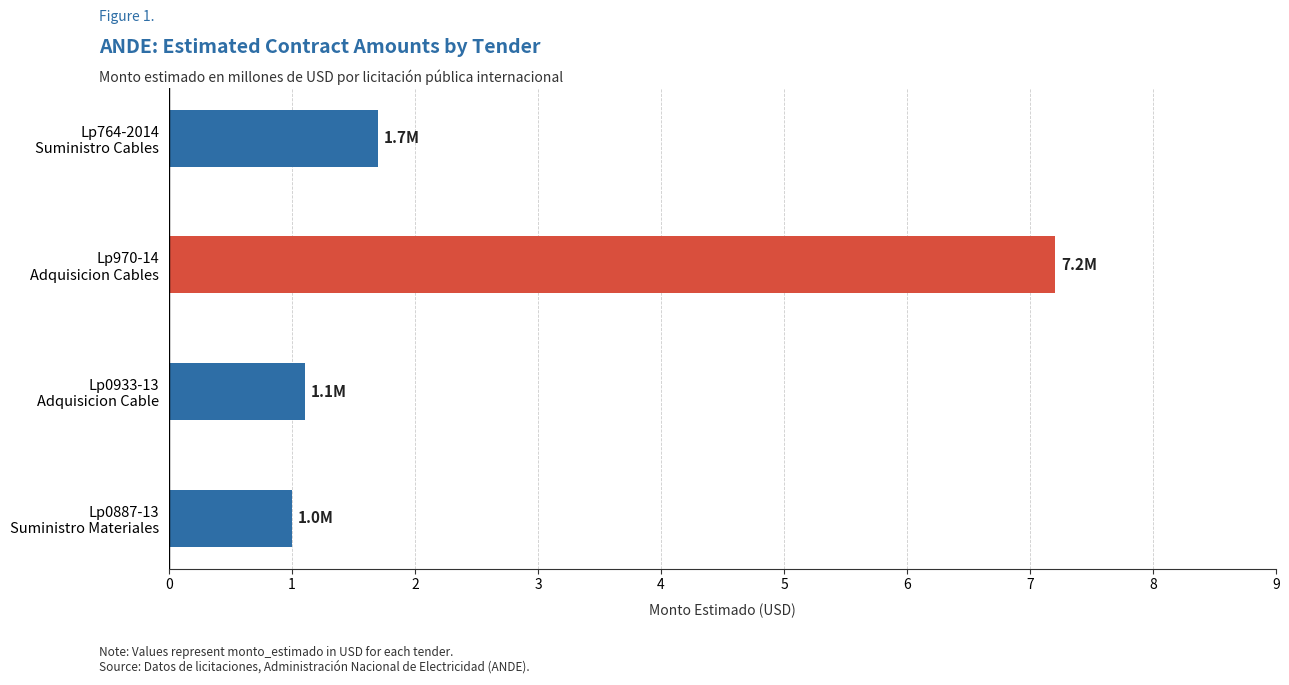

List the labels in order of value, largest first.

Lp970-14
Adquisicion Cables, Lp764-2014
Suministro Cables, Lp0933-13
Adquisicion Cable, Lp0887-13
Suministro Materiales